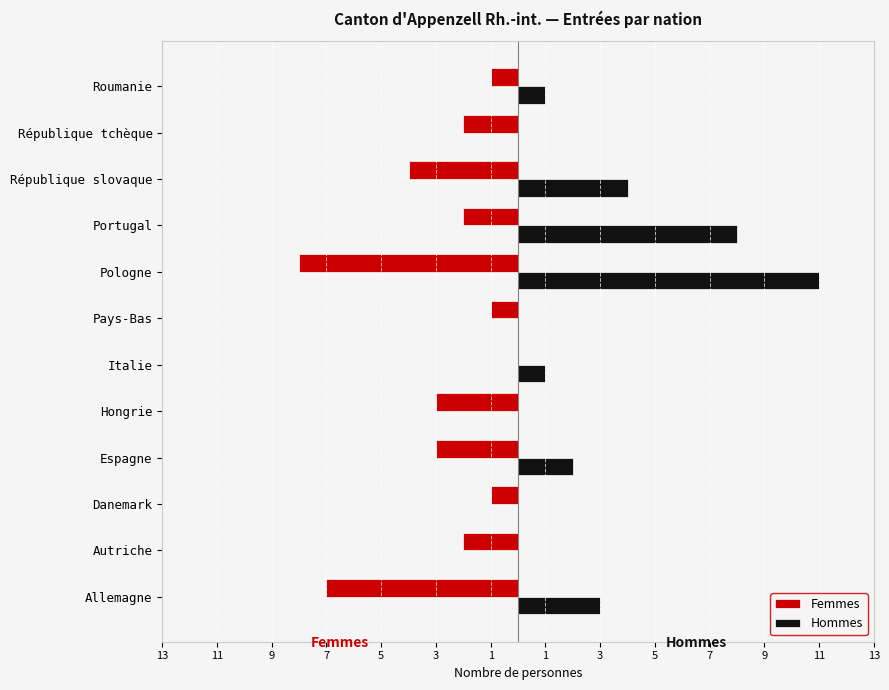

What are all the series names shown in the legend?

Femmes, Hommes